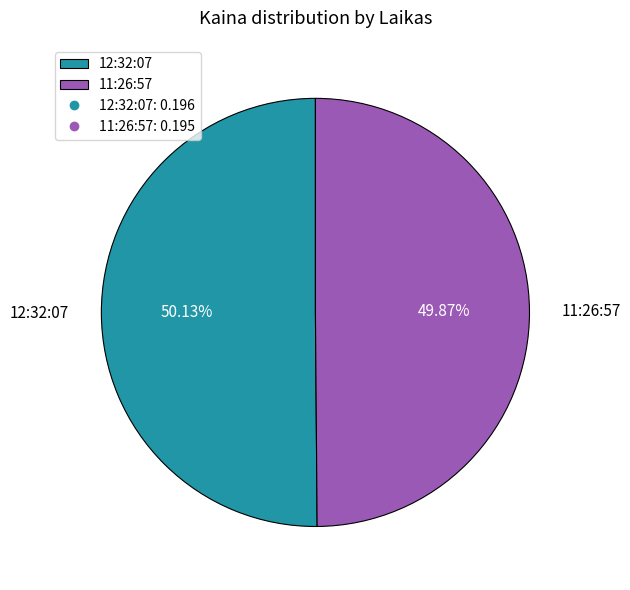

The 11:26:57 slice represents 44% of the pie. True or false?

False